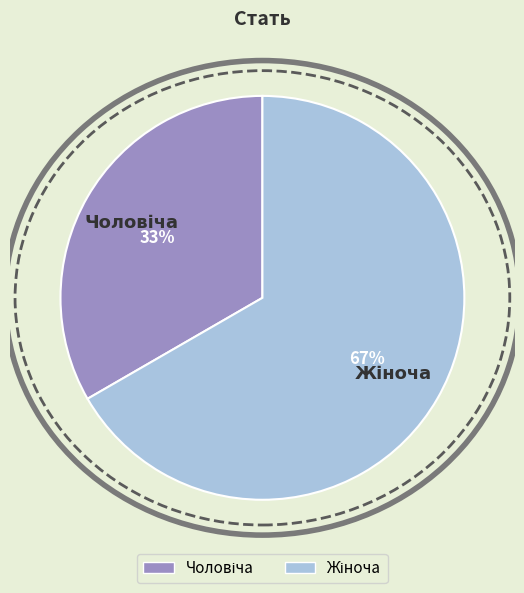

Is there any slice that represents more than half of the pie?

Yes